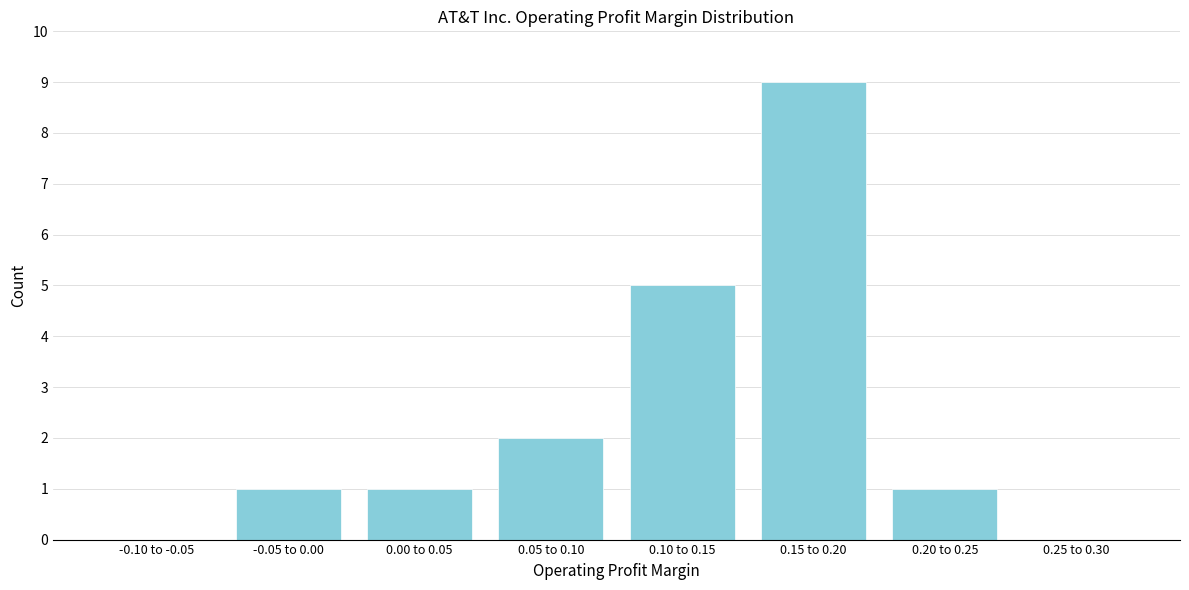

Reading right to left, list all the values displayed in this chart.

0.25 to 0.30=0	0.20 to 0.25=1	0.15 to 0.20=9	0.10 to 0.15=5	0.05 to 0.10=2	0.00 to 0.05=1	-0.05 to 0.00=1	-0.10 to -0.05=0